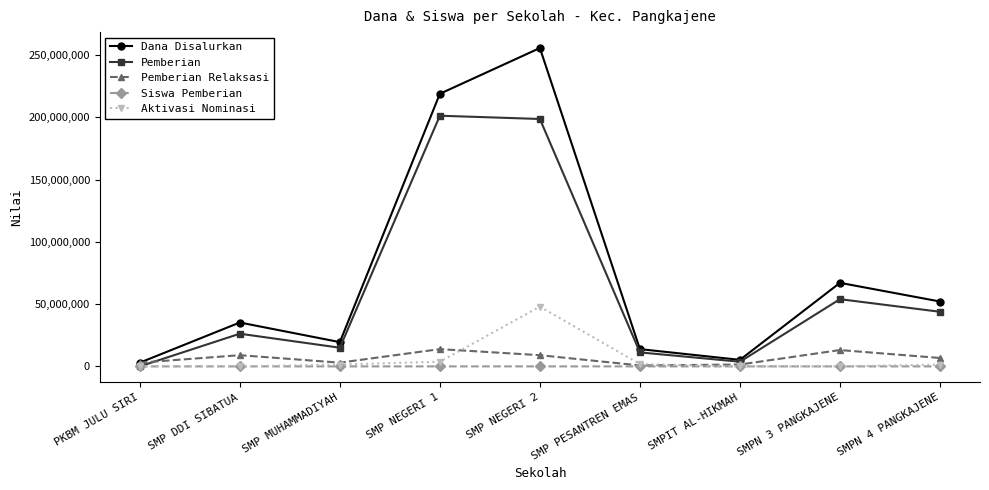

True or false: Dana Disalurkan has more than 2 interior local peaks.

True